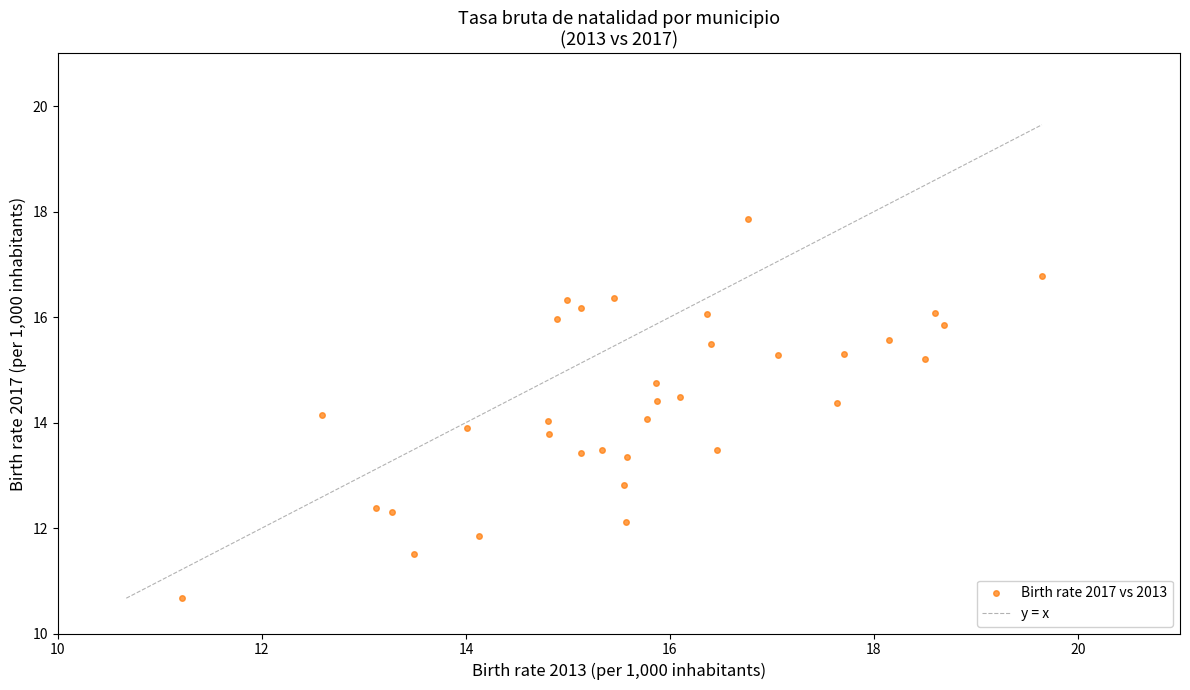

What is the range of Y values (max minus min)?

7.2